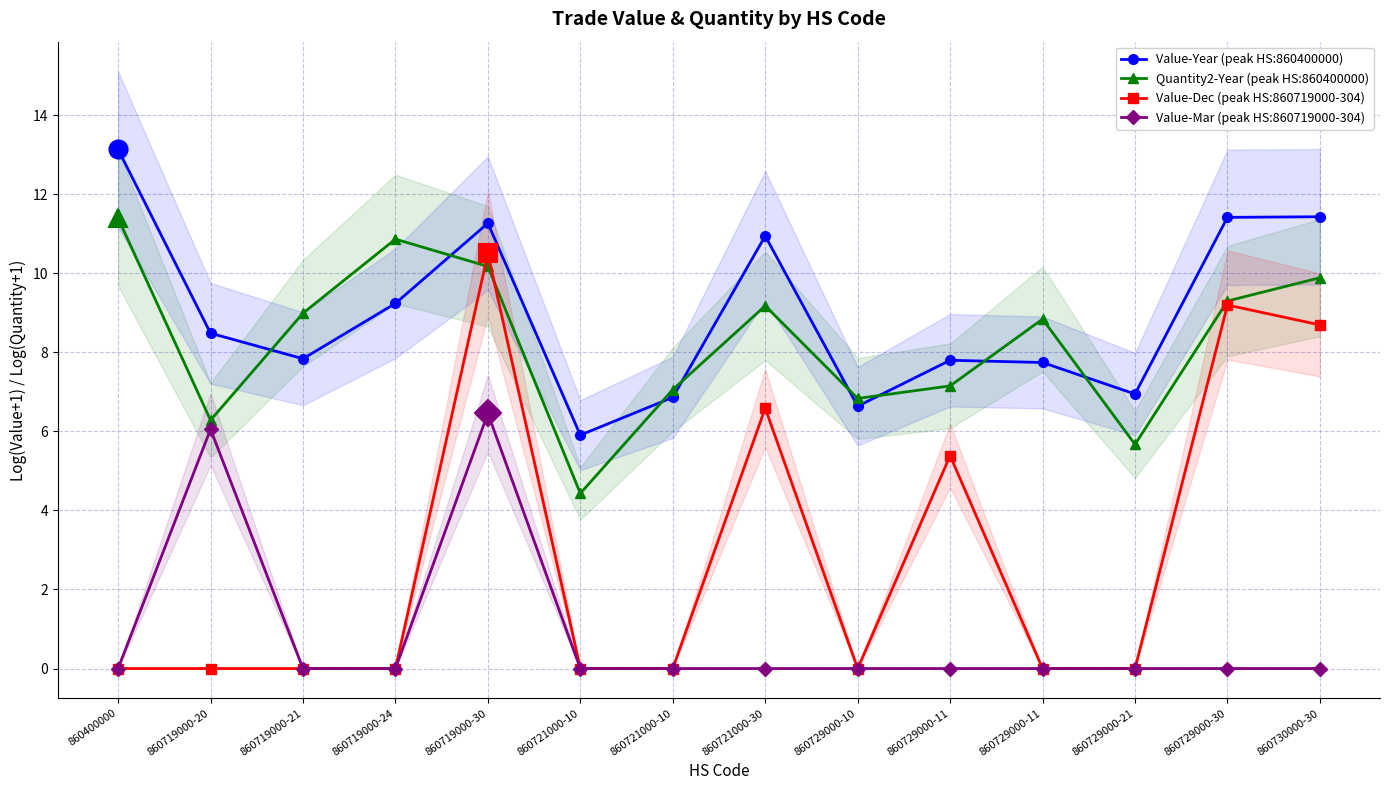

True or false: Value-Mar (peak HS:860719000-304) has a value of 0.0 at 860400000.

True